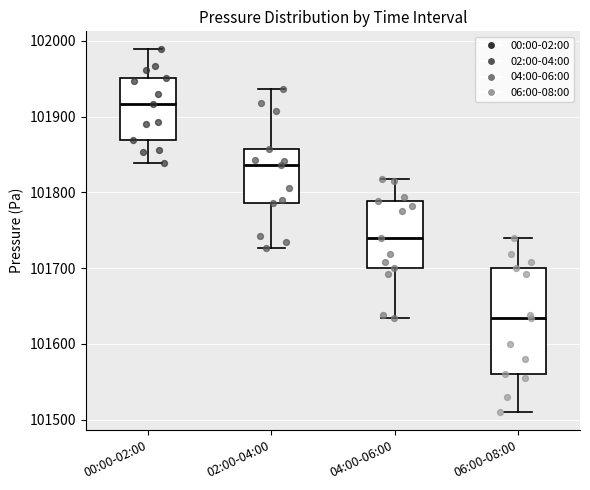

Which box has the lowest median line?

06:00-08:00